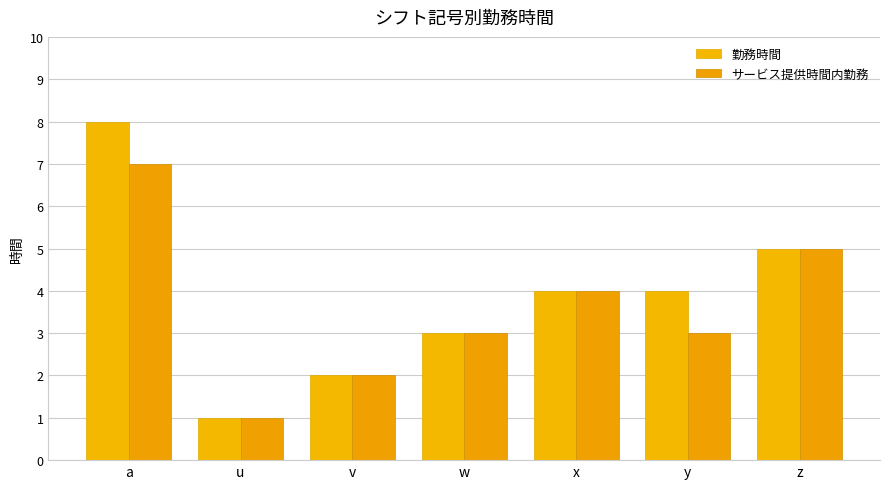

What is the total value across all series at u?

2